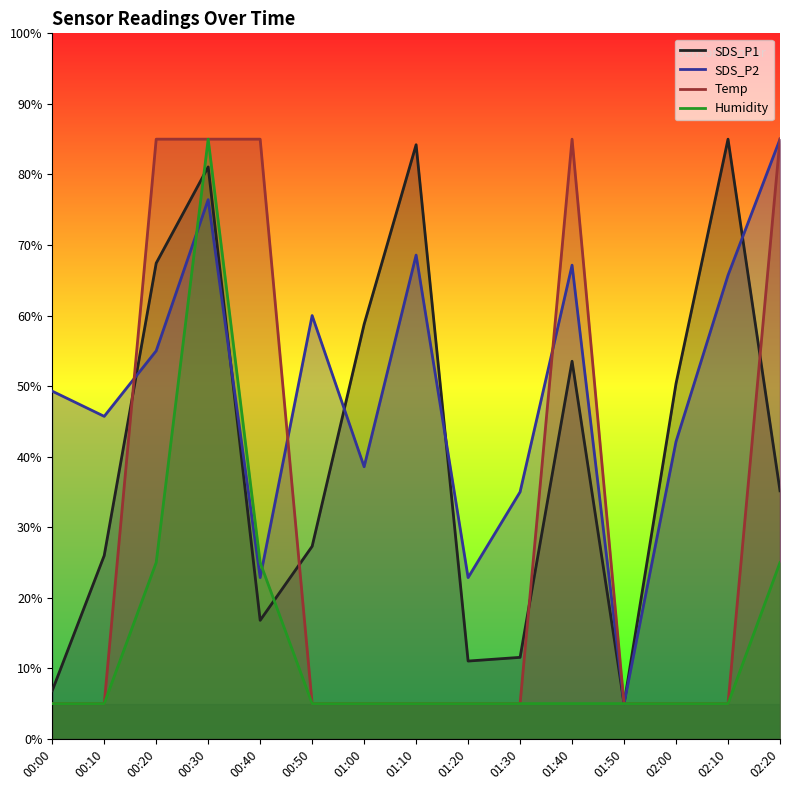

What is the difference between the SDS_P1 values at 01:40 and 02:00?

3.1